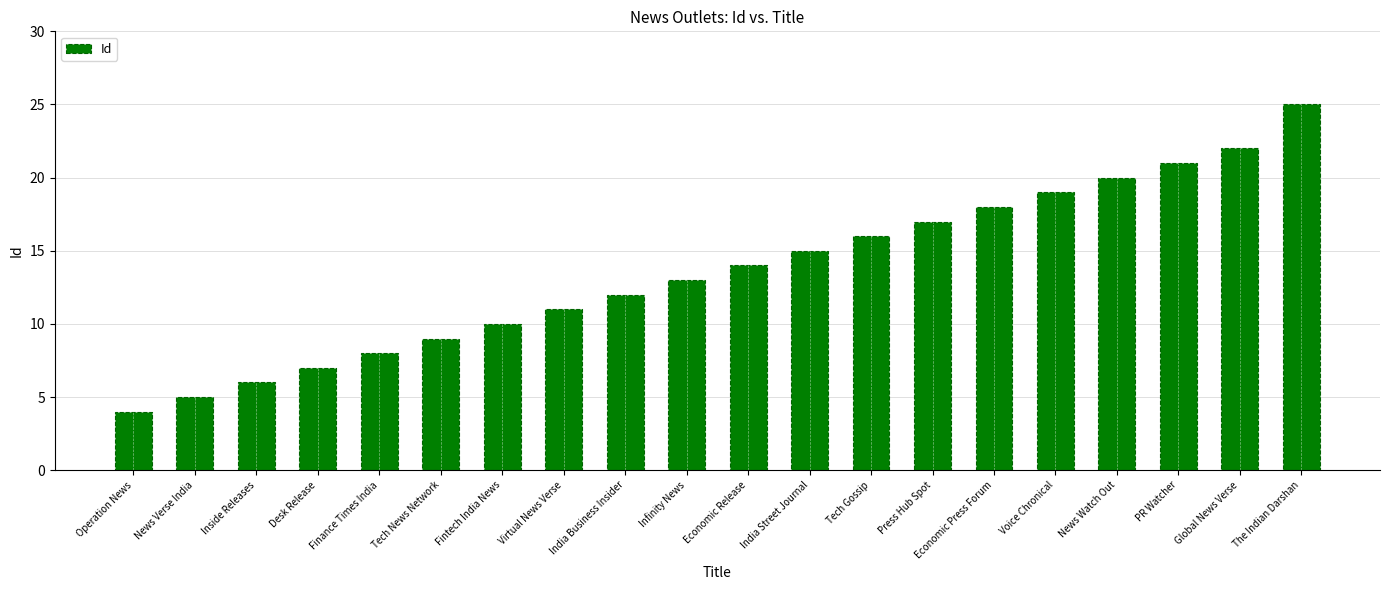

What position from the right is India Business Insider?

12